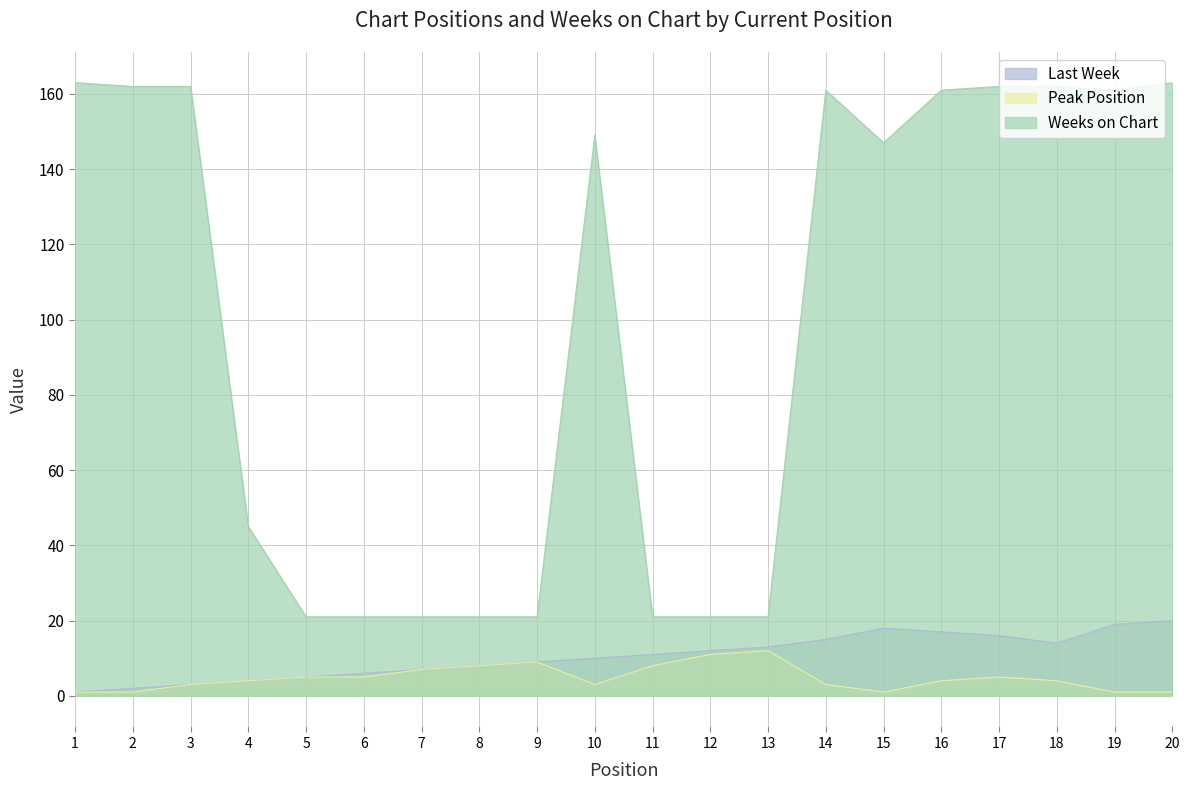

What is the difference between the maximum and minimum values in the Last Week series?

19